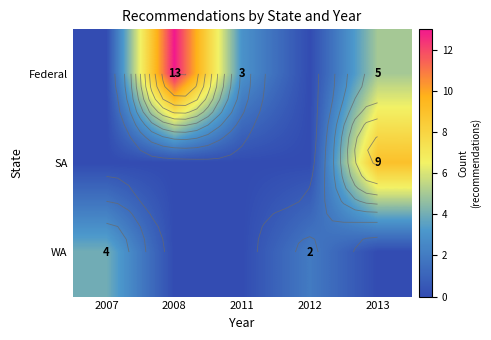

How many categories are shown in the chart?

5